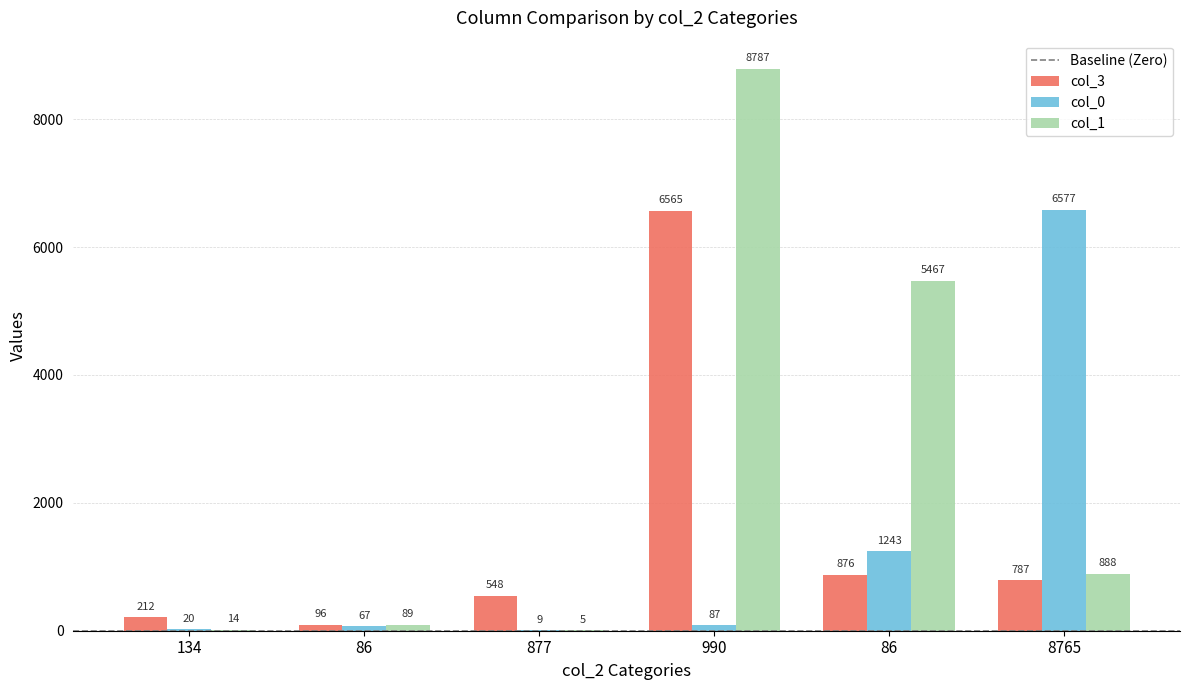

Count the number of categories in the chart.

6